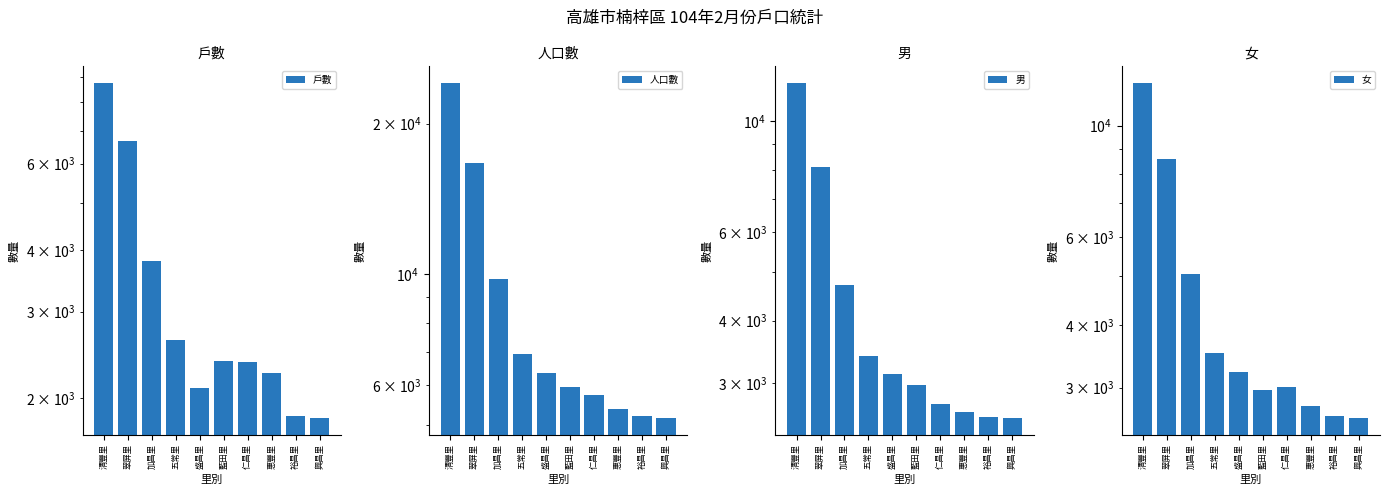

Count the number of data series in this chart.

4